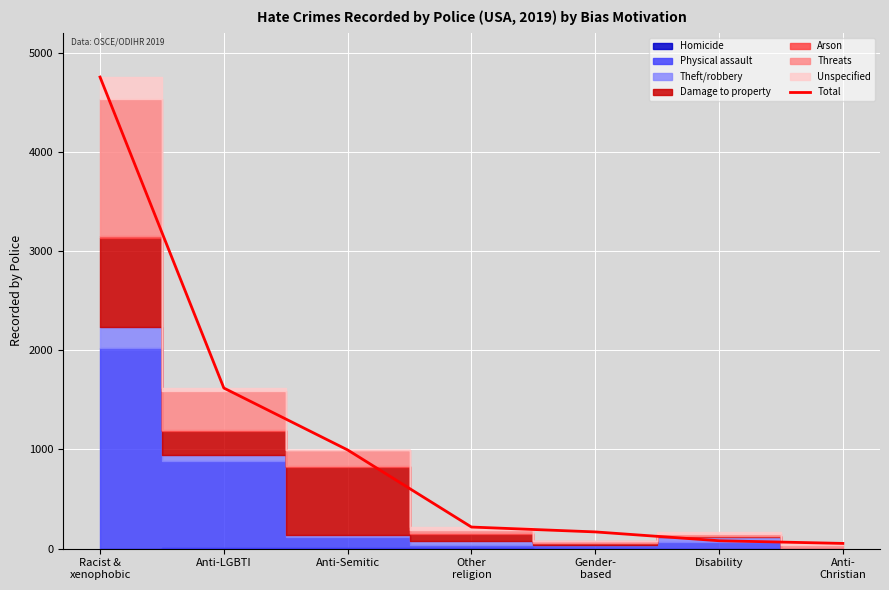

What is the difference between the maximum and second lowest values?

4673